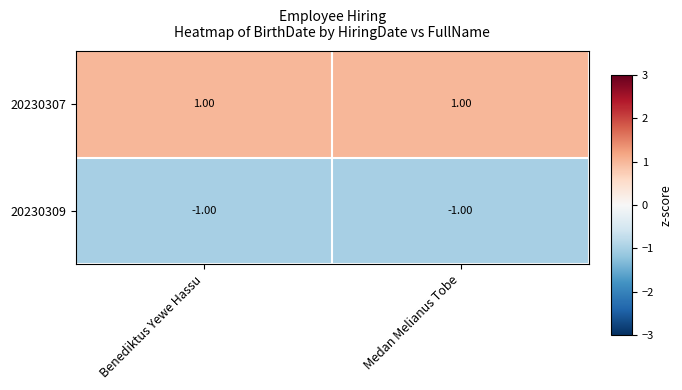

List the series in order of their overall mean, highest first.

20230307, 20230309